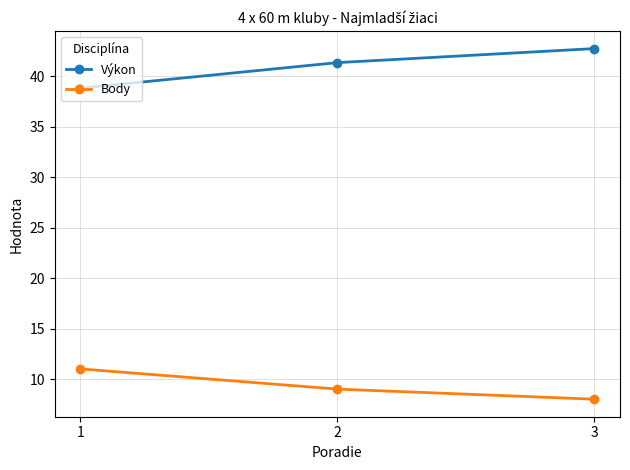

What is the sum of the Body values at 3 and 2?

17.0